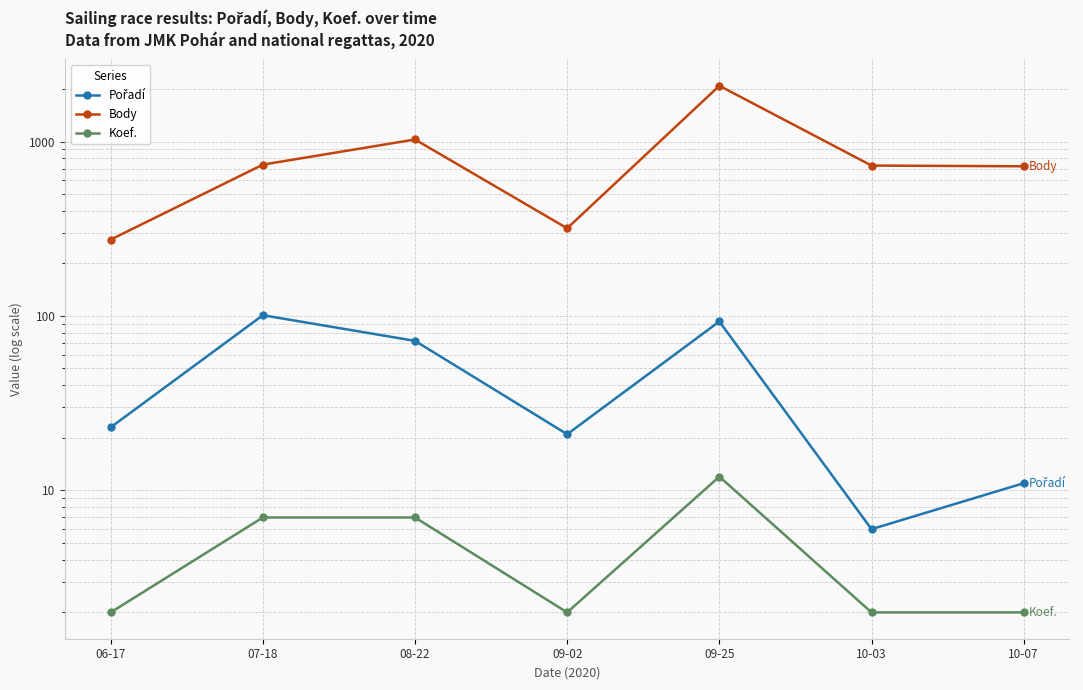

At 09-25, list the series in order from smallest to largest.

Koef., Pořadí, Body